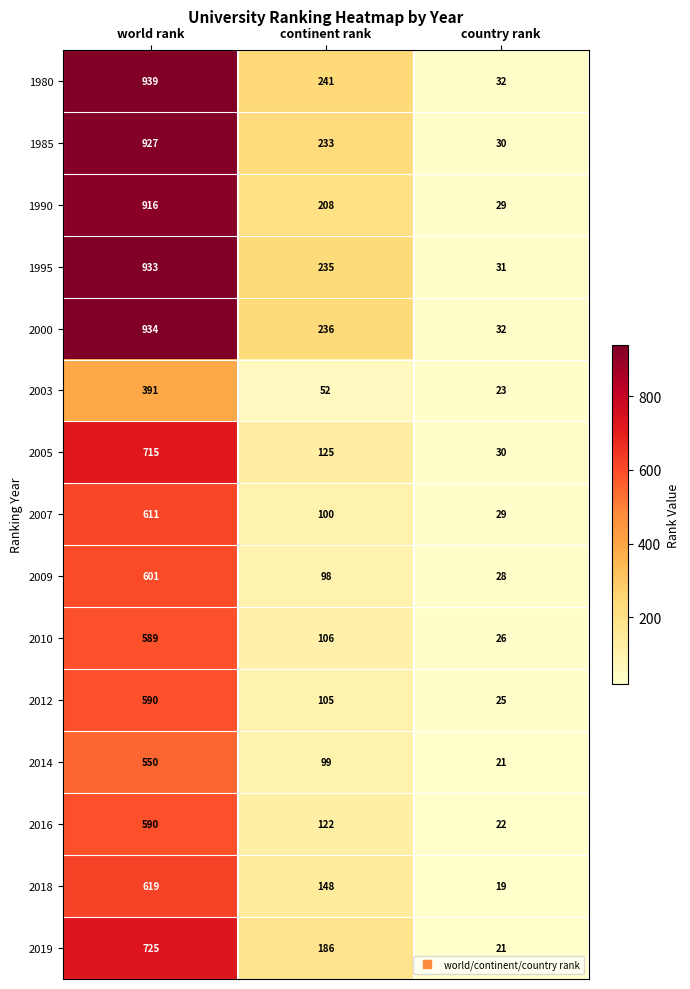

How many categories are shown in the chart?

3